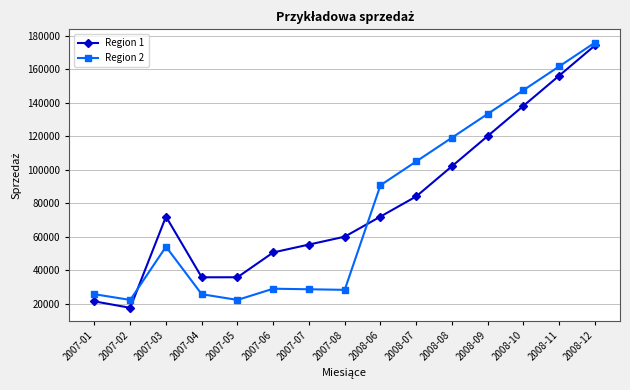

Which series changed the most between 2007-03 and 2007-04?

Region 1